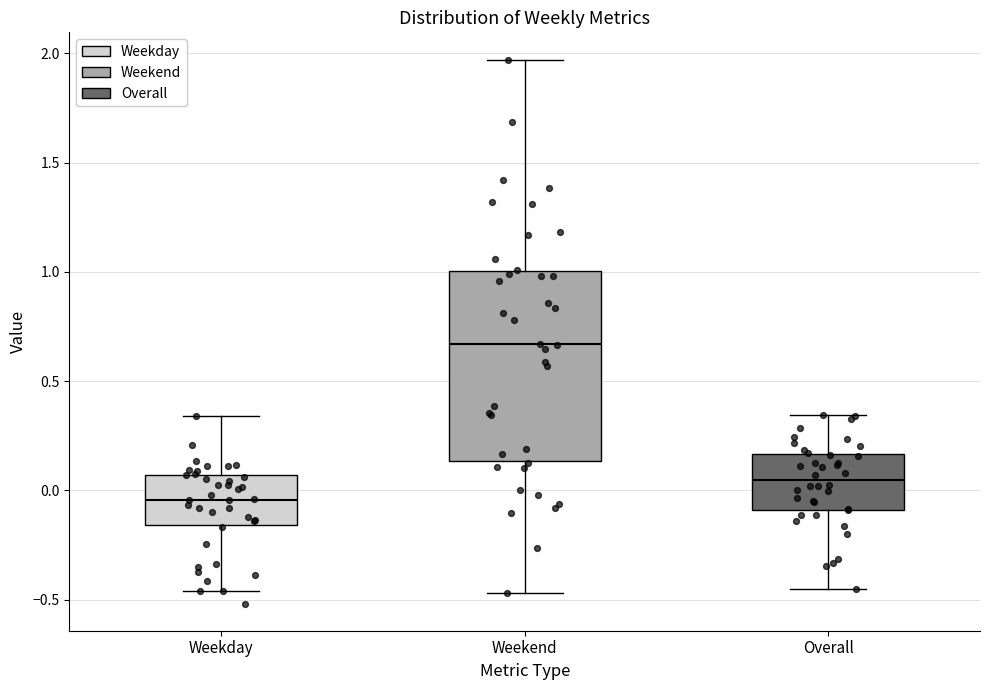

Reading left to right, read every box against the y-axis: the position of its median line, the range the box covers, and the ends of its whiskers. The values are not printed on the chart, so give them approximately, as read against the axis.

Weekday: median -0.05, box -0.15 to 0.05, whiskers -0.45 to 0.35
Weekend: median 0.65, box 0.15 to 1.00, whiskers -0.45 to 1.95
Overall: median 0.05, box -0.10 to 0.15, whiskers -0.45 to 0.35